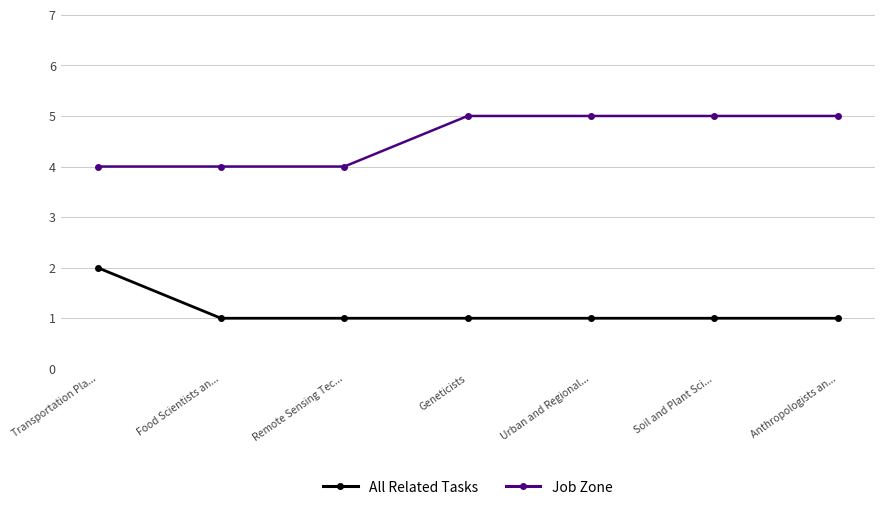

Reading right to left, list all the values displayed in this chart.

All Related Tasks: 1	1	1	1	1	1	2
Job Zone: 5	5	5	5	4	4	4